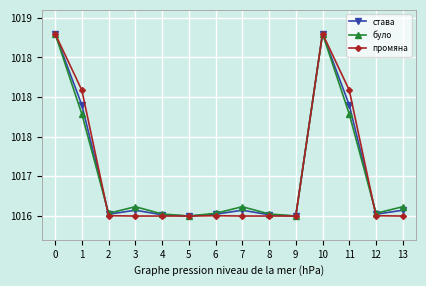

Reading left to right, extract all data points from this chart.

става: 0=1018.8	1=1017.9	2=1016.5	3=1016.6	4=1016.5	5=1016.5	6=1016.5	7=1016.6	8=1016.5	9=1016.5	10=1018.8	11=1017.9	12=1016.5	13=1016.6
було: 0=1018.8	1=1017.8	2=1016.5	3=1016.6	4=1016.5	5=1016.5	6=1016.5	7=1016.6	8=1016.5	9=1016.5	10=1018.8	11=1017.8	12=1016.5	13=1016.6
промяна: 0=1018.8	1=1018.1	2=1016.5	3=1016.5	4=1016.5	5=1016.5	6=1016.5	7=1016.5	8=1016.5	9=1016.5	10=1018.8	11=1018.1	12=1016.5	13=1016.5